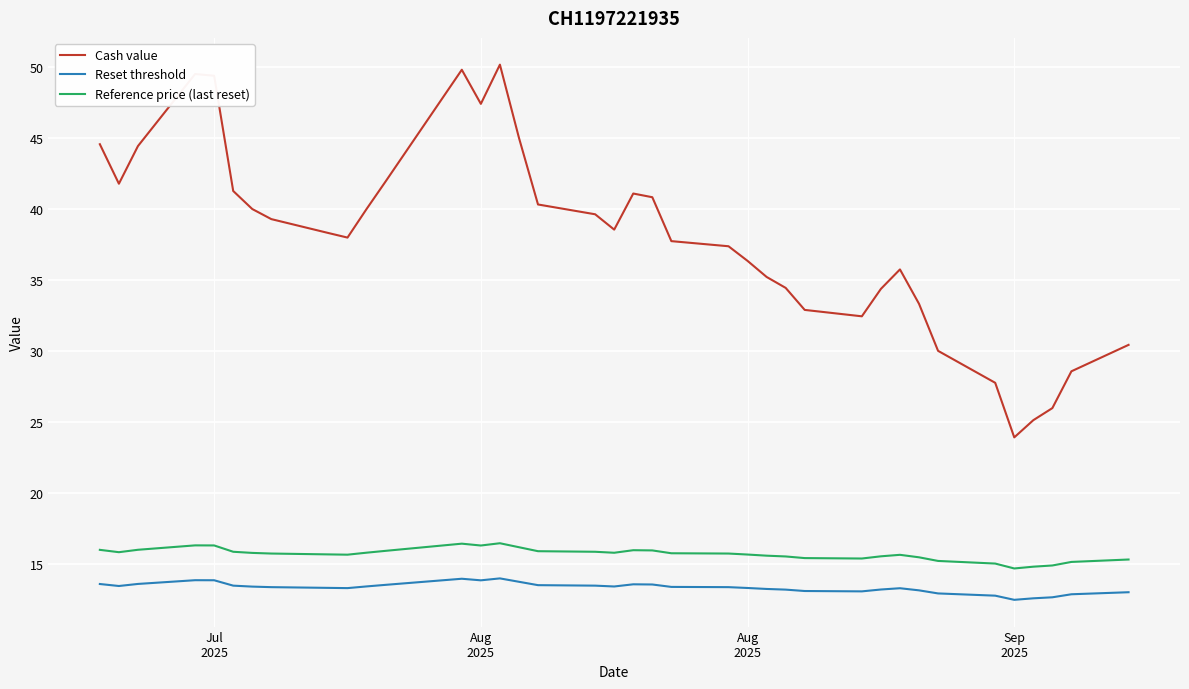

What is the sum of all Reference price (last reset) values?

597.7